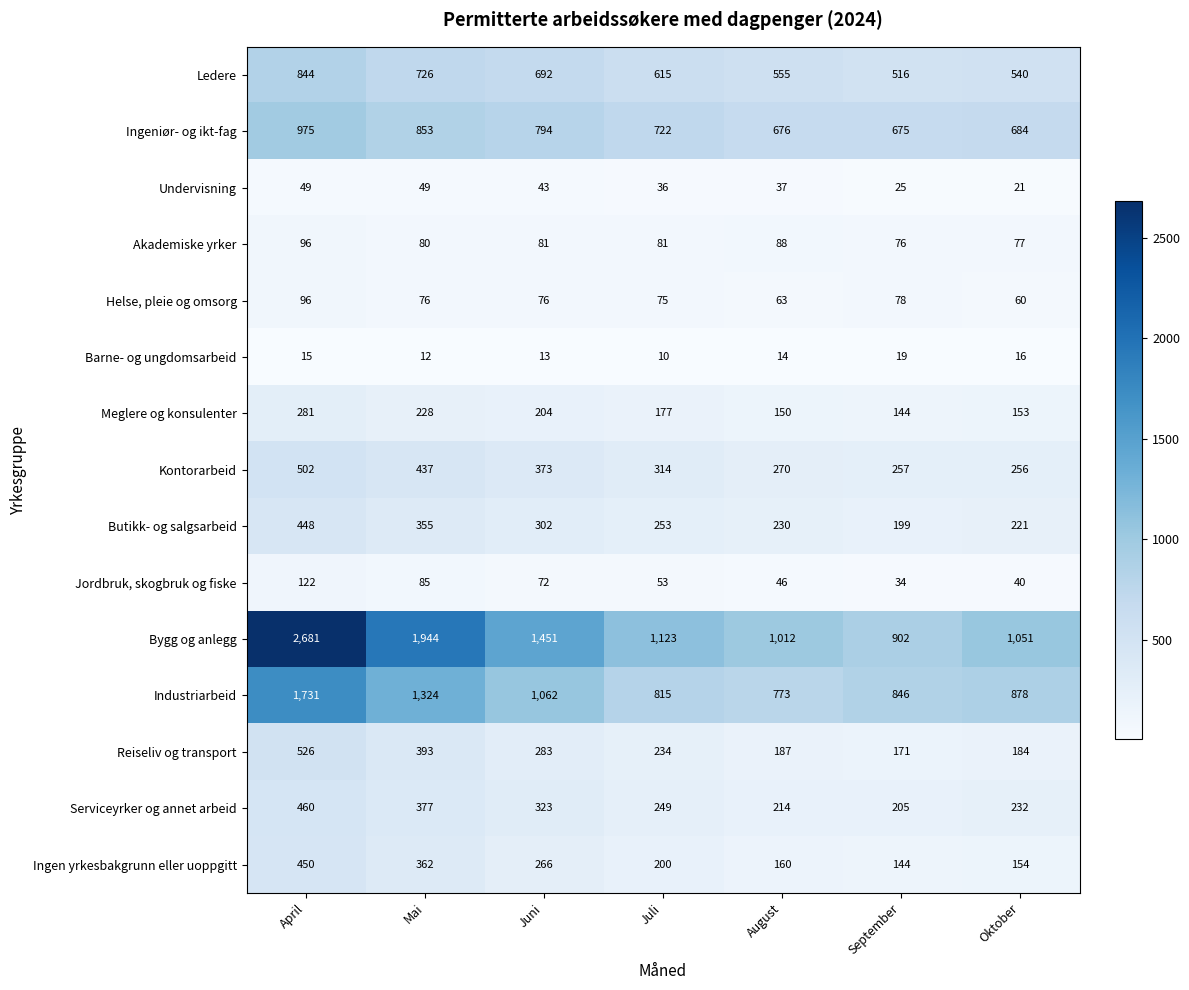

Where is Kontorarbeid nearest to the value 379?

Juni